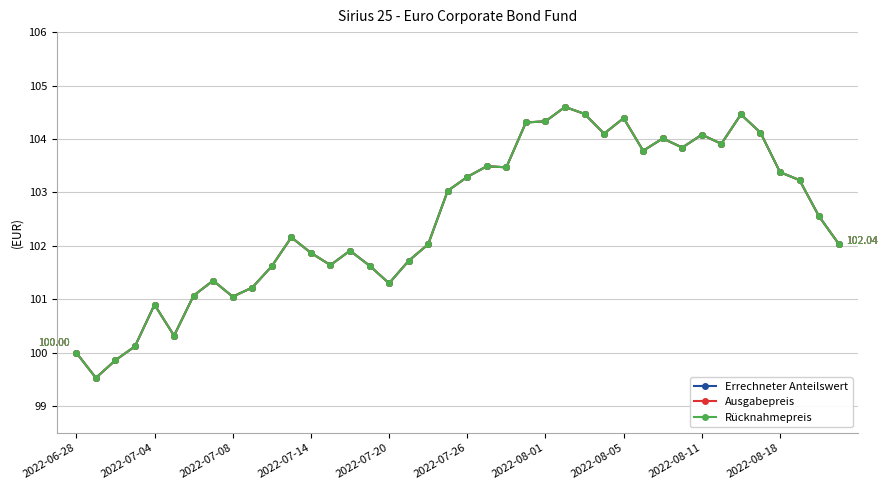

What is the sum of all Rücknahmepreis values?

4100.2